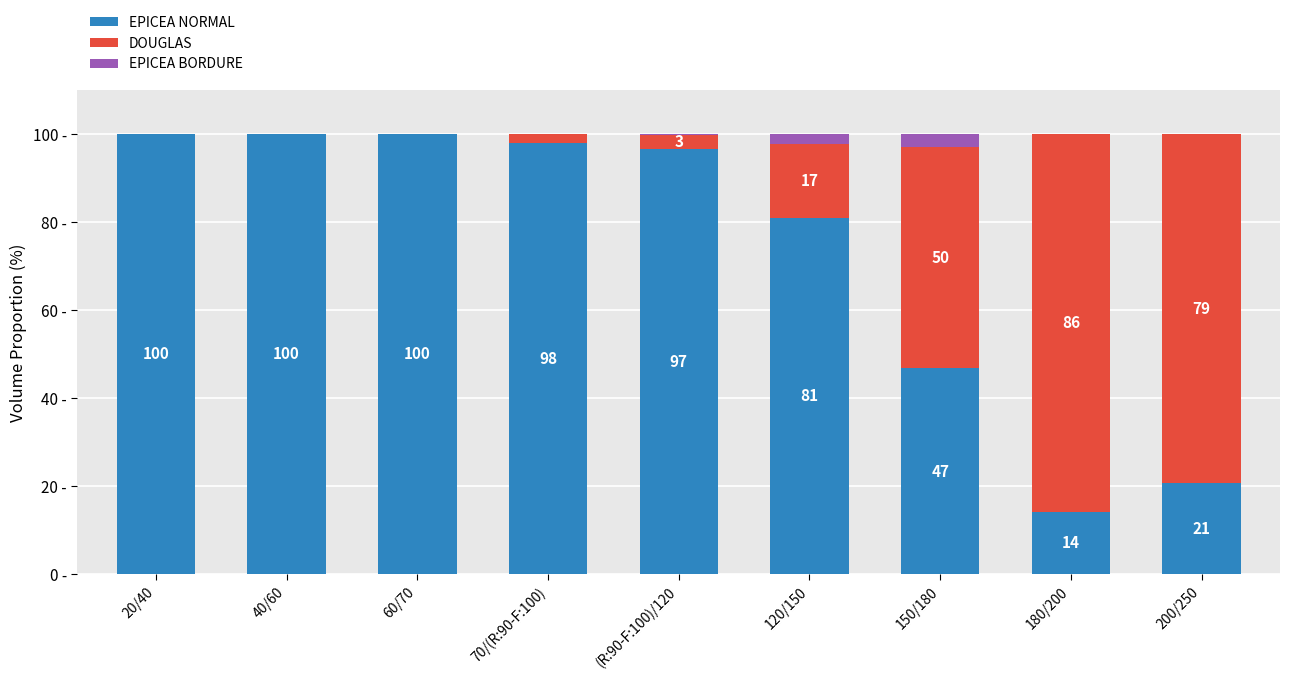

At which label is EPICEA NORMAL closest to 57?

150/180